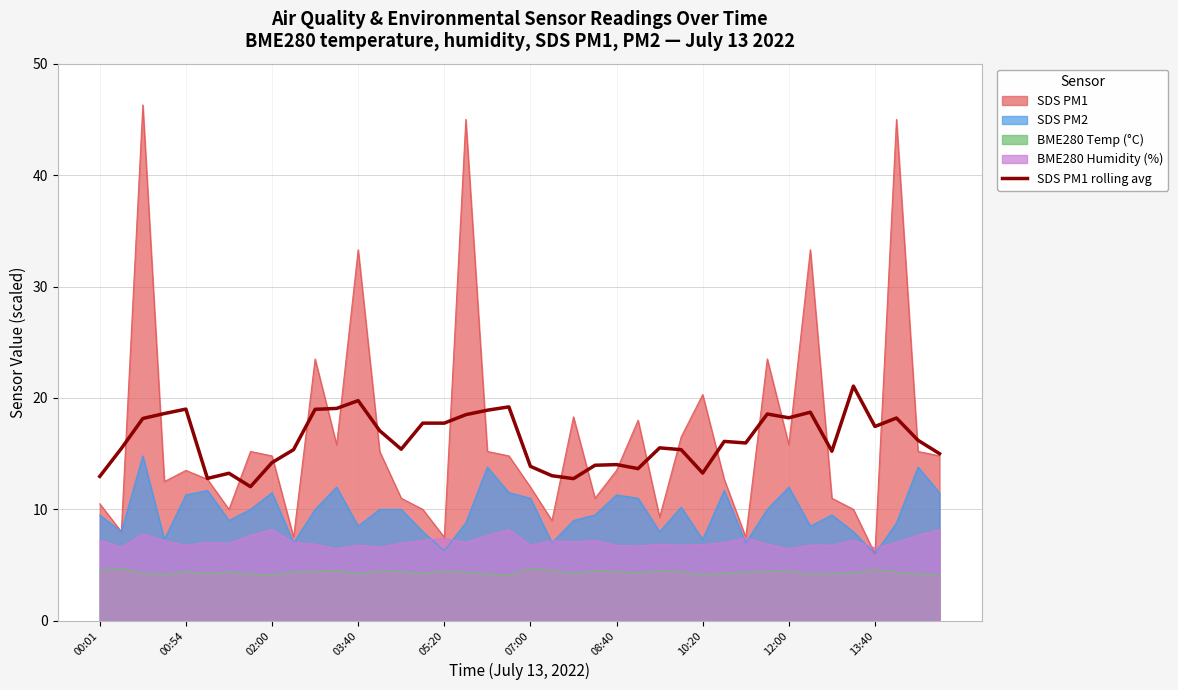

The chart shows a value of 13.0 at 00:01. True or false?

True